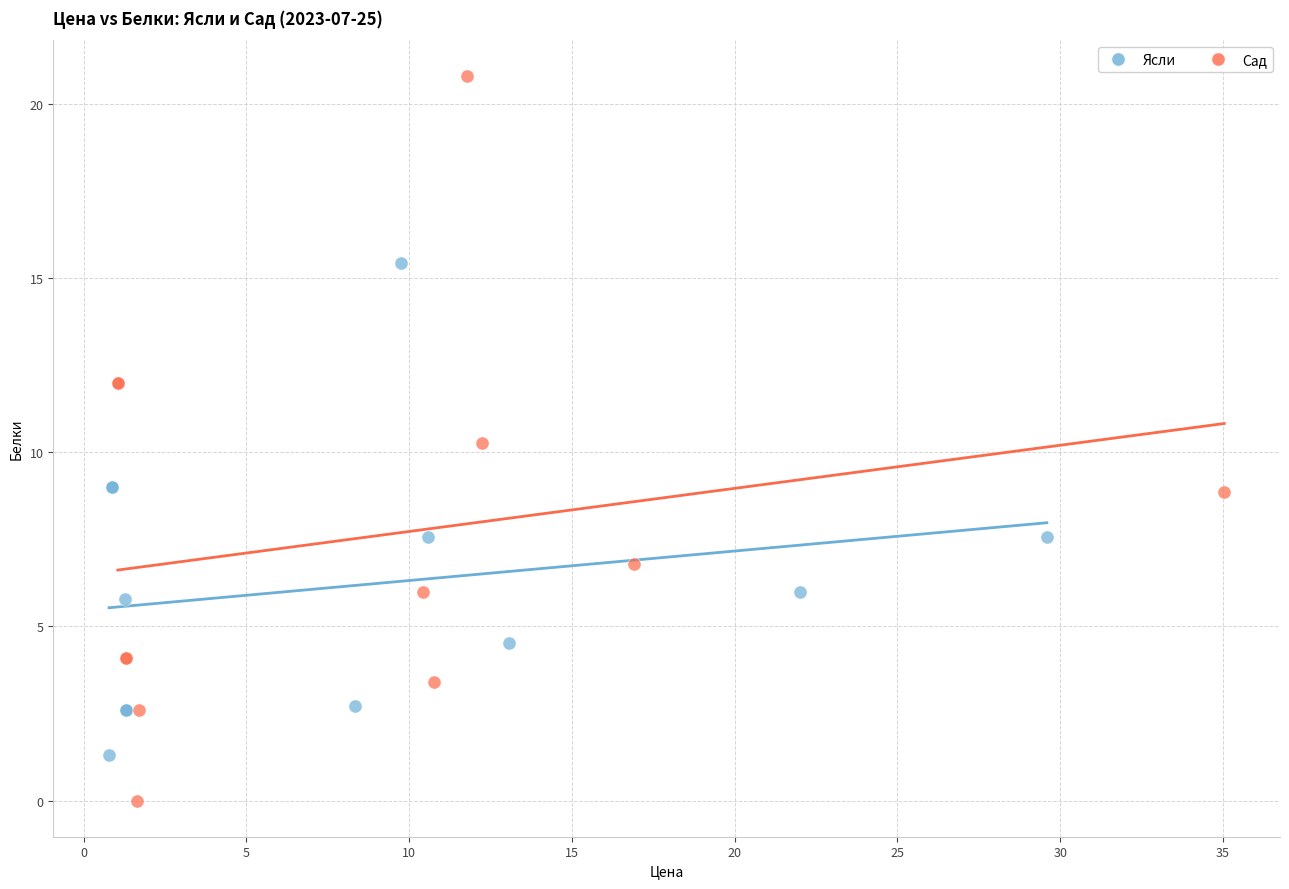

Which series reaches the maximum Y coordinate?

Сад